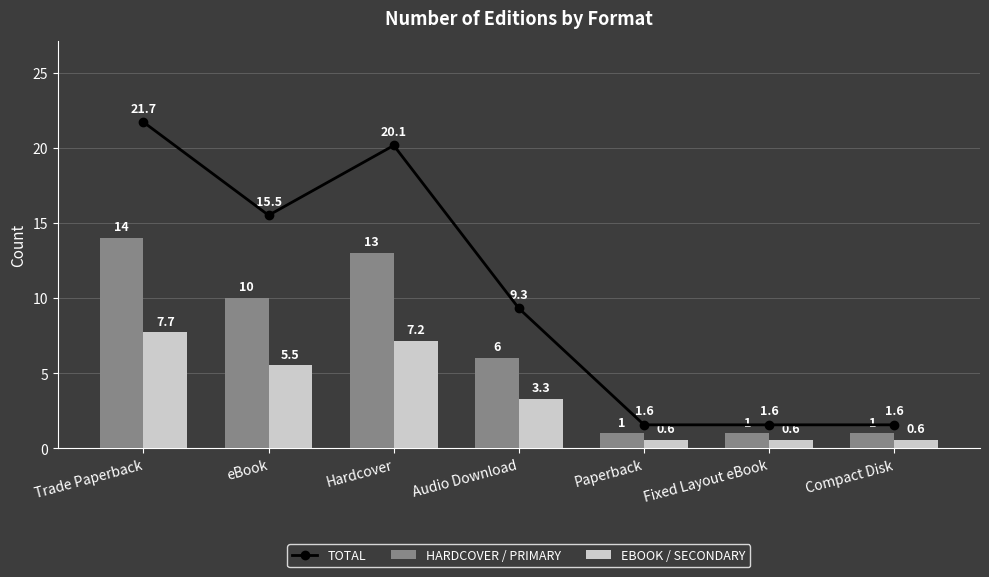

Which has a higher value, Hardcover or Trade Paperback?

Trade Paperback